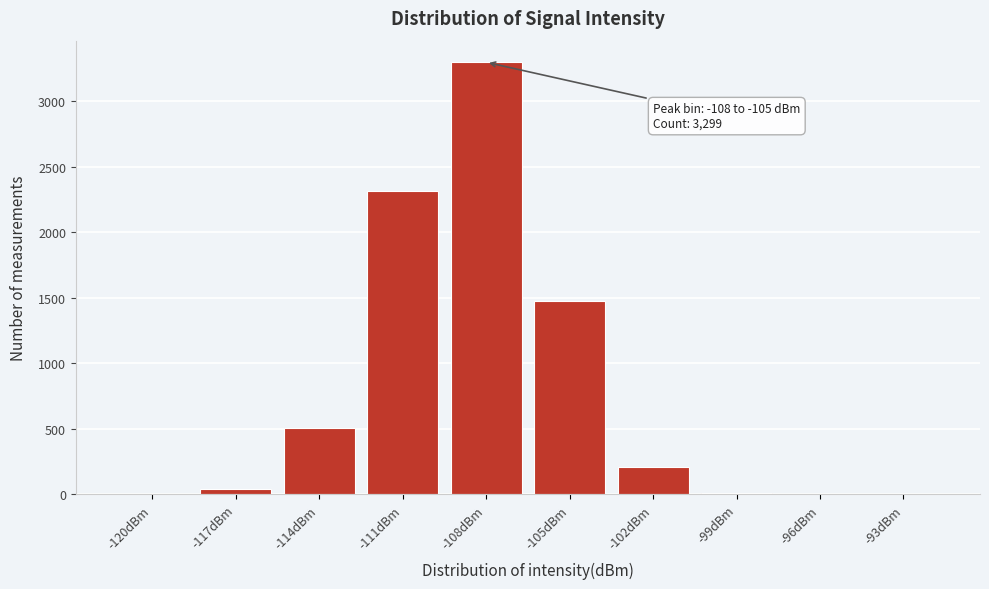

True or false: the data shows 5152 at -108dBm.

False